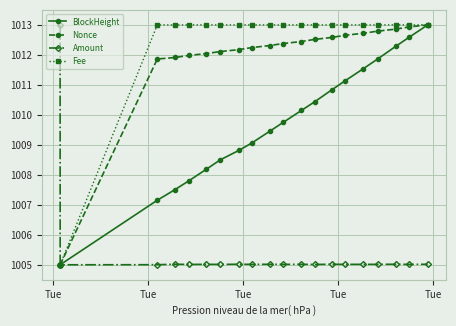

Reading left to right, list all the values displayed in this chart.

BlockHeight: 1005.0	1005.0	1007.2	1007.5	1007.8	1008.2	1008.5	1008.8	1009.1	1009.4	1009.7	1010.1	1010.4	1010.8	1011.1	1011.5	1011.9	1012.3	1012.6	1013.0
Nonce: 1005.0	1005.0	1011.9	1011.9	1012.0	1012.0	1012.1	1012.2	1012.2	1012.3	1012.4	1012.4	1012.5	1012.6	1012.7	1012.7	1012.8	1012.9	1012.9	1013.0
Amount: 1013.0	1005.0	1005.0	1005.0	1005.0	1005.0	1005.0	1005.0	1005.0	1005.0	1005.0	1005.0	1005.0	1005.0	1005.0	1005.0	1005.0	1005.0	1005.0	1005.0
Fee: 1005.0	1005.0	1013.0	1013.0	1013.0	1013.0	1013.0	1013.0	1013.0	1013.0	1013.0	1013.0	1013.0	1013.0	1013.0	1013.0	1013.0	1013.0	1013.0	1013.0